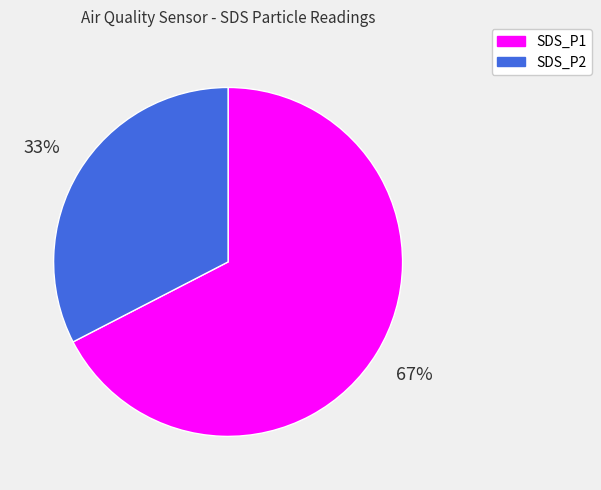

Is there a majority slice in this chart?

Yes